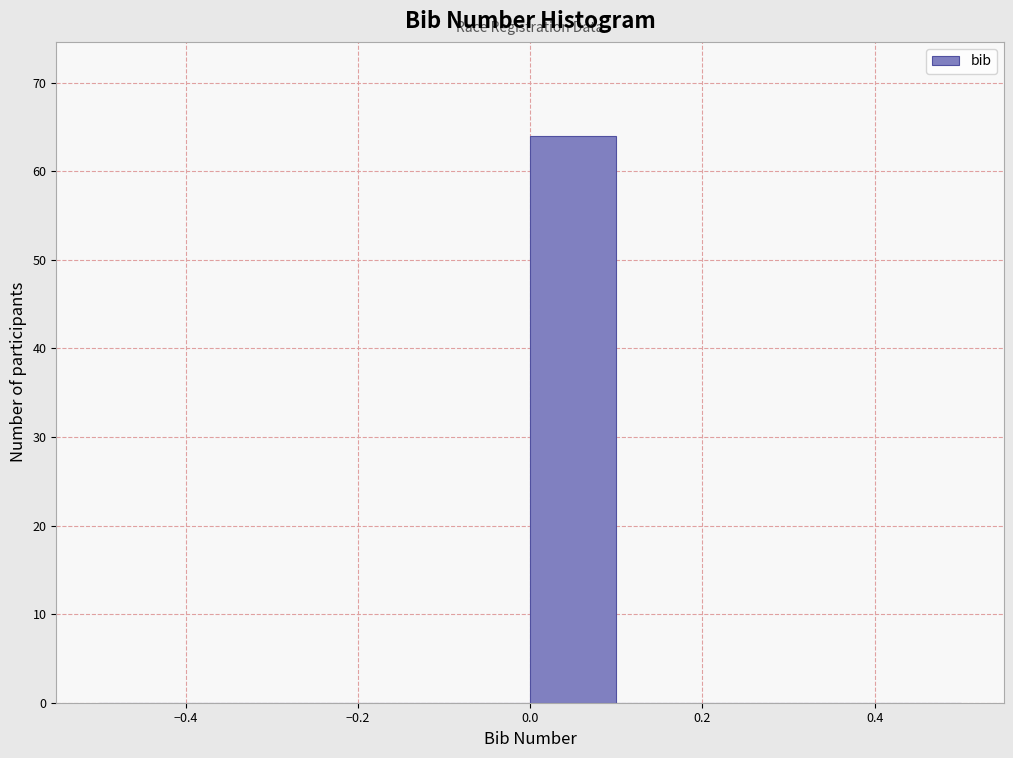

Reading left to right, transcribe this chart: for each bar, give the range it covers on the x-axis and its height. The values are not printed on the chart, so give them approximately, as read against the axis.

-0.5 to -0.4: 0
-0.4 to -0.3: 0
-0.3 to -0.2: 0
-0.2 to -0.1: 0
-0.1 to 0.0: 0
0.0 to 0.1: 64
0.1 to 0.2: 0
0.2 to 0.3: 0
0.3 to 0.4: 0
0.4 to 0.5: 0